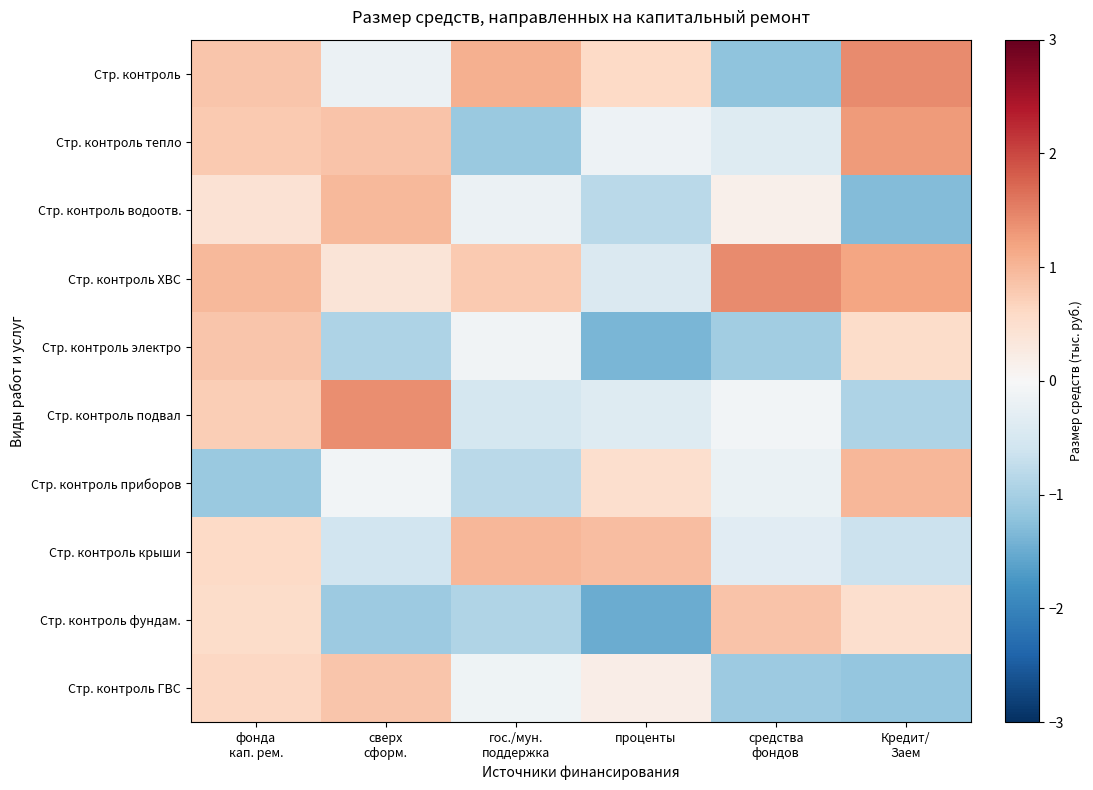

Reading left to right, list all the values displayed in this chart.

Стр. контроль: фонда
кап. рем.=0.8	сверх
сформ.=-0.2	гос./мун.
поддержка=1.1	проценты=0.6	средства
фондов=-1.2	Кредит/
Заем=1.4
Стр. контроль тепло: фонда
кап. рем.=0.8	сверх
сформ.=0.9	гос./мун.
поддержка=-1.1	проценты=-0.1	средства
фондов=-0.4	Кредит/
Заем=1.3
Стр. контроль водоотв.: фонда
кап. рем.=0.4	сверх
сформ.=1.0	гос./мун.
поддержка=-0.2	проценты=-0.8	средства
фондов=0.2	Кредит/
Заем=-1.3
Стр. контроль ХВС: фонда
кап. рем.=1.0	сверх
сформ.=0.4	гос./мун.
поддержка=0.8	проценты=-0.4	средства
фондов=1.4	Кредит/
Заем=1.2
Стр. контроль электро: фонда
кап. рем.=0.8	сверх
сформ.=-0.9	гос./мун.
поддержка=-0.1	проценты=-1.4	средства
фондов=-1.0	Кредит/
Заем=0.5
Стр. контроль подвал: фонда
кап. рем.=0.7	сверх
сформ.=1.4	гос./мун.
поддержка=-0.5	проценты=-0.4	средства
фондов=-0.1	Кредит/
Заем=-0.9
Стр. контроль приборов: фонда
кап. рем.=-1.1	сверх
сформ.=-0.1	гос./мун.
поддержка=-0.8	проценты=0.5	средства
фондов=-0.2	Кредит/
Заем=1.0
Стр. контроль крыши: фонда
кап. рем.=0.6	сверх
сформ.=-0.6	гос./мун.
поддержка=1.0	проценты=0.9	средства
фондов=-0.3	Кредит/
Заем=-0.6
Стр. контроль фундам.: фонда
кап. рем.=0.5	сверх
сформ.=-1.1	гос./мун.
поддержка=-0.9	проценты=-1.5	средства
фондов=0.9	Кредит/
Заем=0.5
Стр. контроль ГВС: фонда
кап. рем.=0.6	сверх
сформ.=0.8	гос./мун.
поддержка=-0.1	проценты=0.2	средства
фондов=-1.1	Кредит/
Заем=-1.2